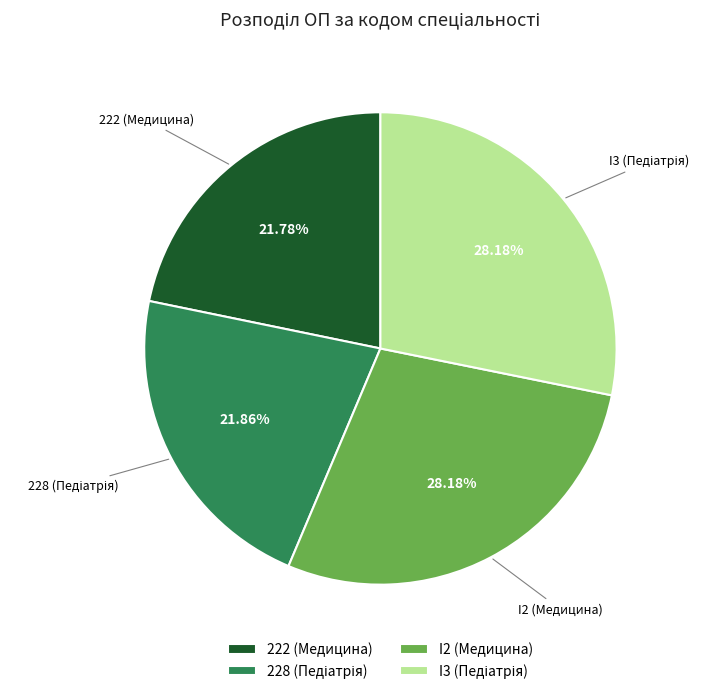

To the nearest percent, what is the combined percentage of I2 (Медицина) and 222 (Медицина)?

50%